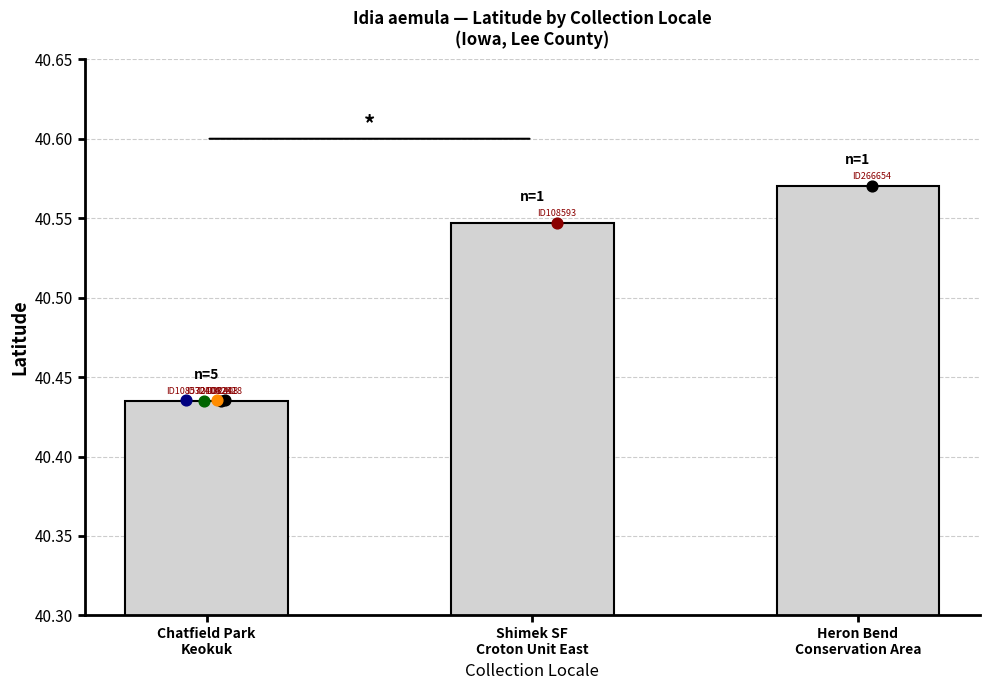

What is the change in value from Chatfield Park
Keokuk to Shimek SF
Croton Unit East?

+0.1